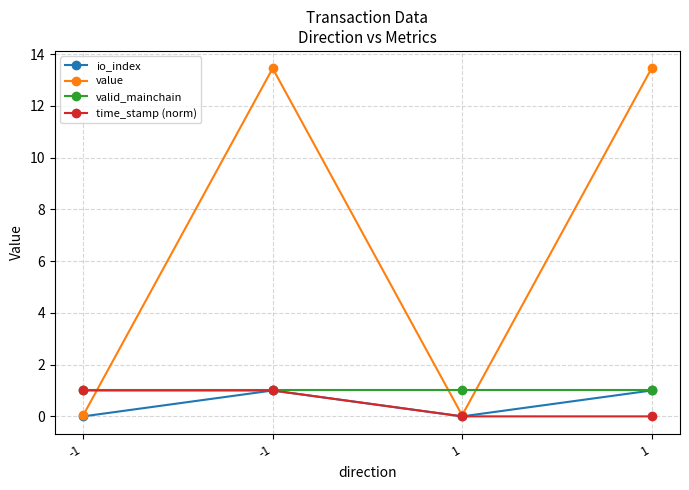

What are all the series names shown in the legend?

io_index, value, valid_mainchain, time_stamp (norm)